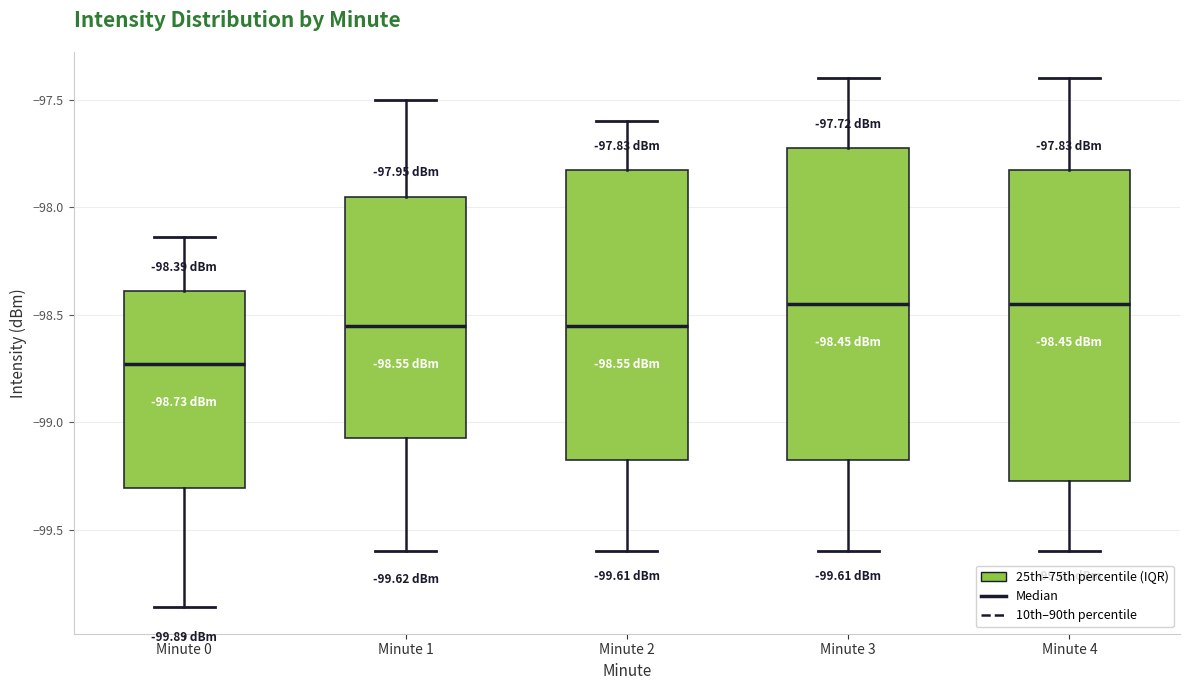

Which box's median line is the lowest?

Minute 0